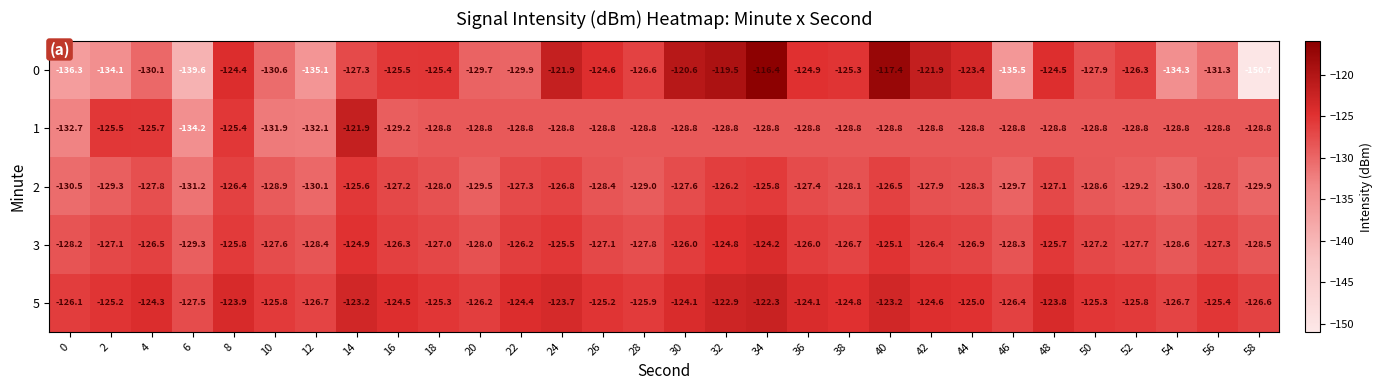

What is the sum of the 2 values at 22 and 38?

-255.4